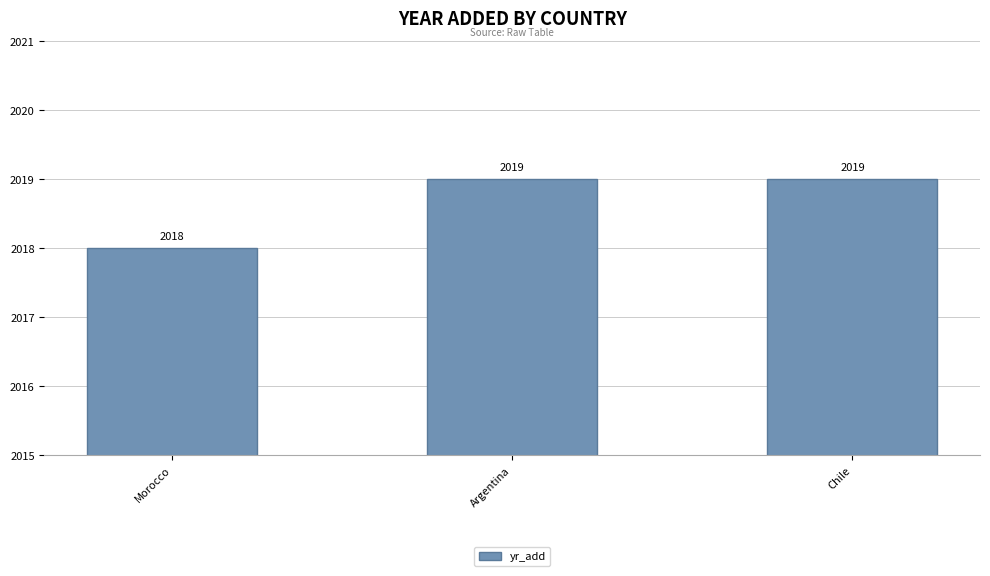

What value does the data have at Chile?

2019